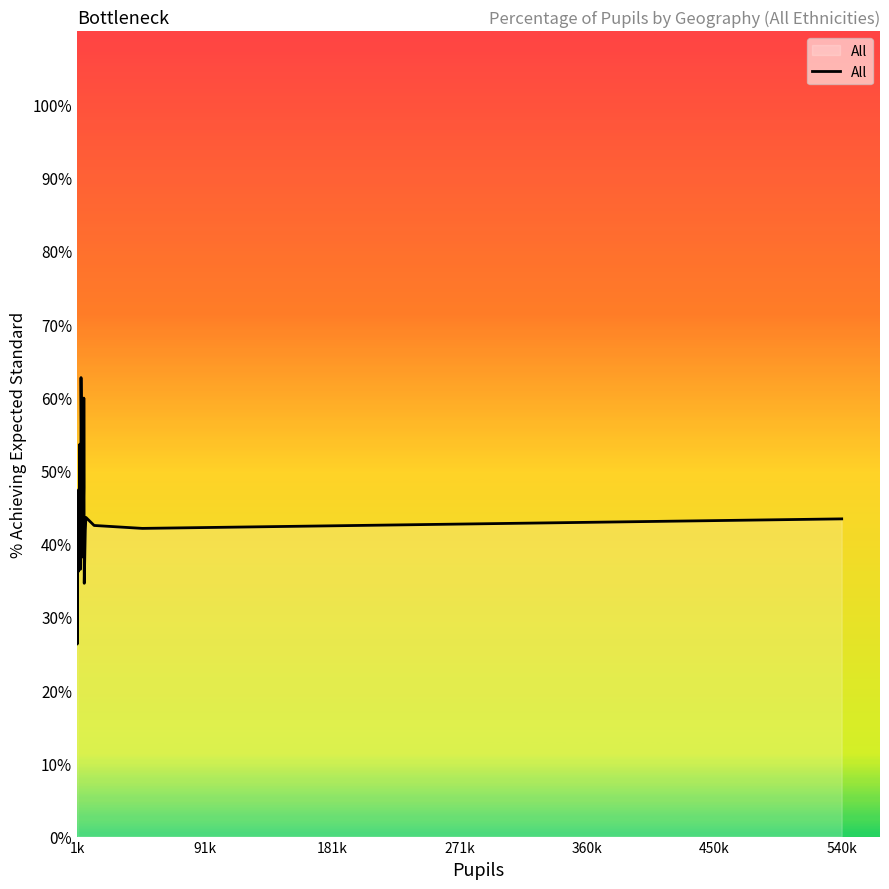

How many categories are shown in the chart?

40